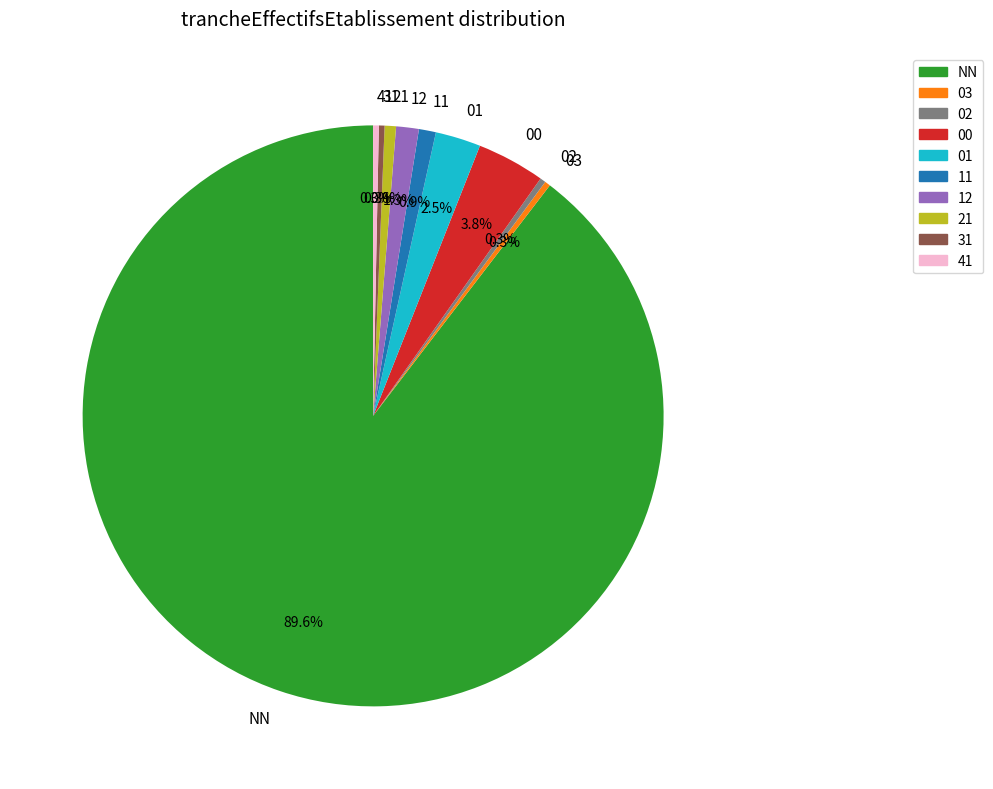

What percentage is the 11 slice, to the nearest percent?

1%